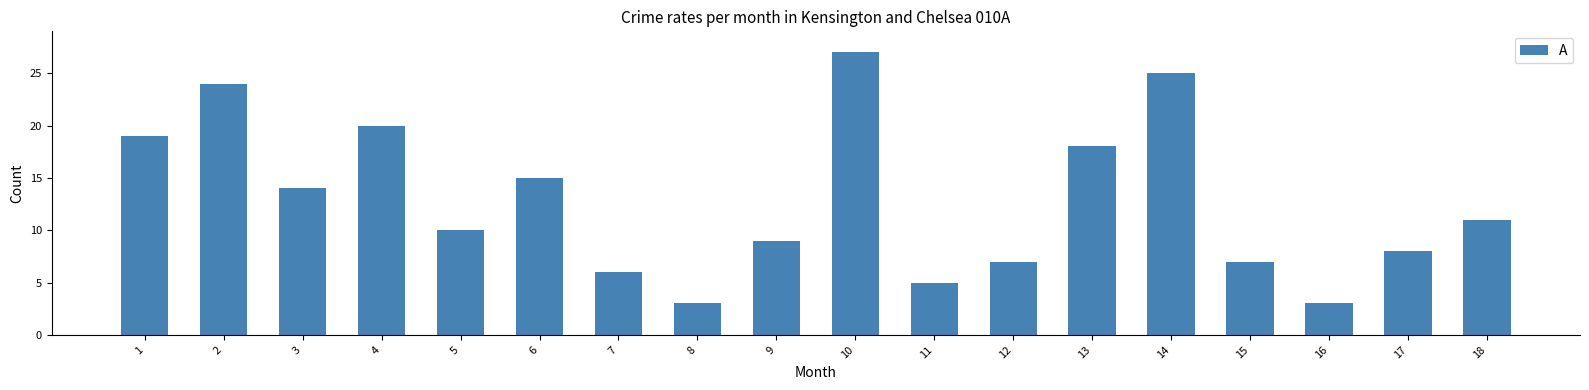

What is the smallest value displayed?

3